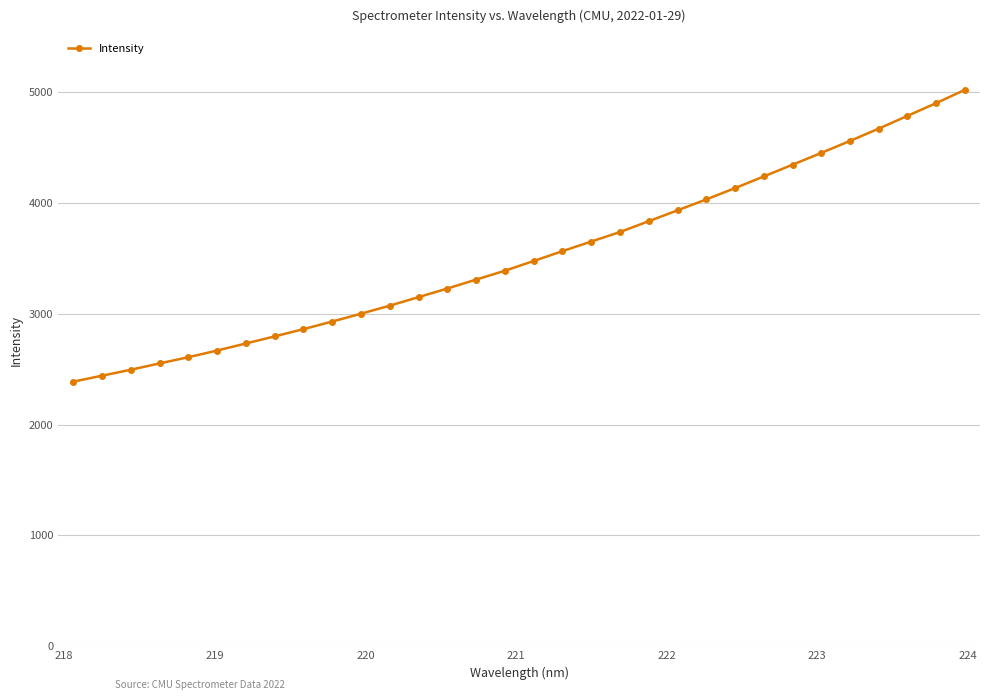

What is the value of the 11th point from the left?

3001.1